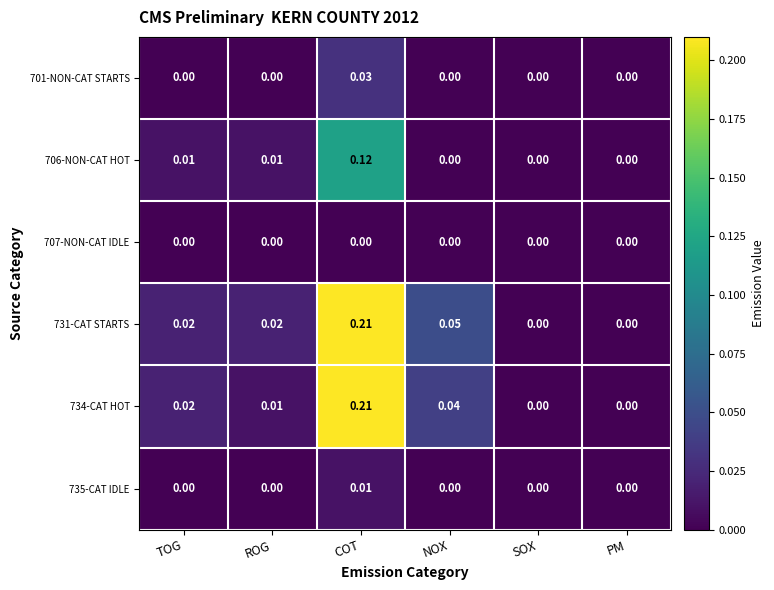

At which category does the chart reach its peak across all series?

COT